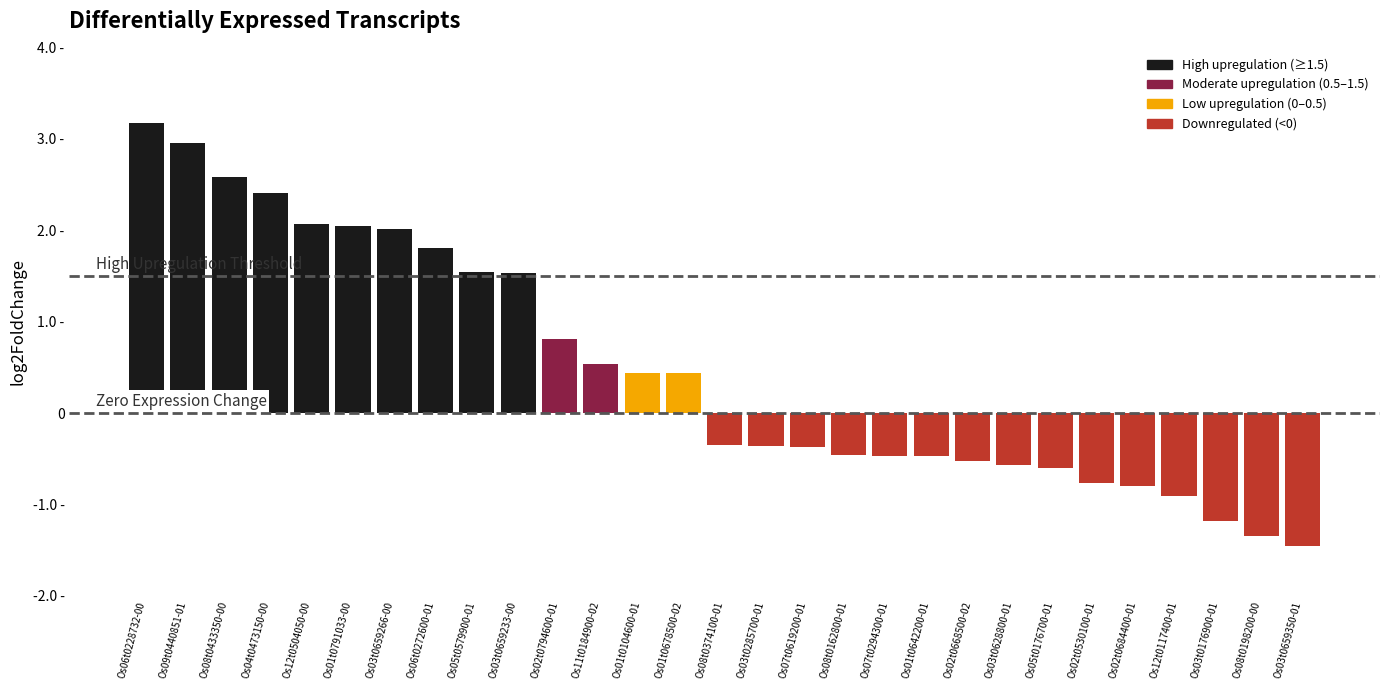

Where does the data first go above 0?

Os06t0228732-00